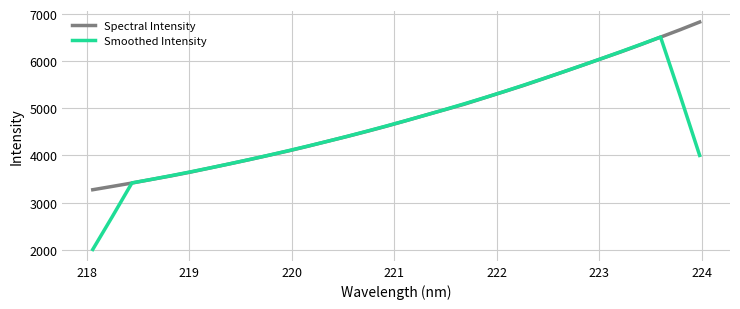

What is the smallest value displayed?

2006.8